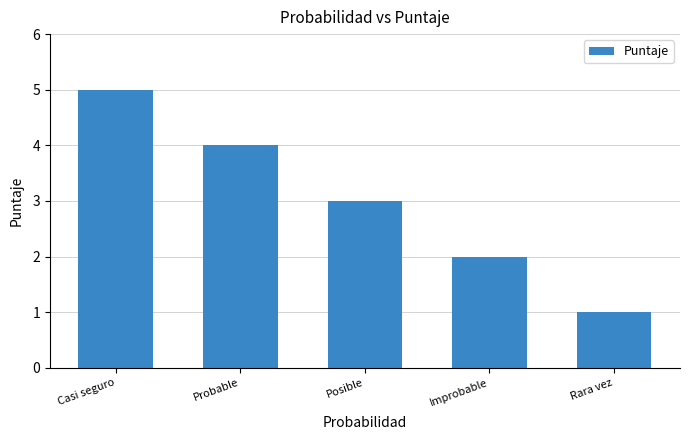

True or false: the data shows 4 at Probable.

True